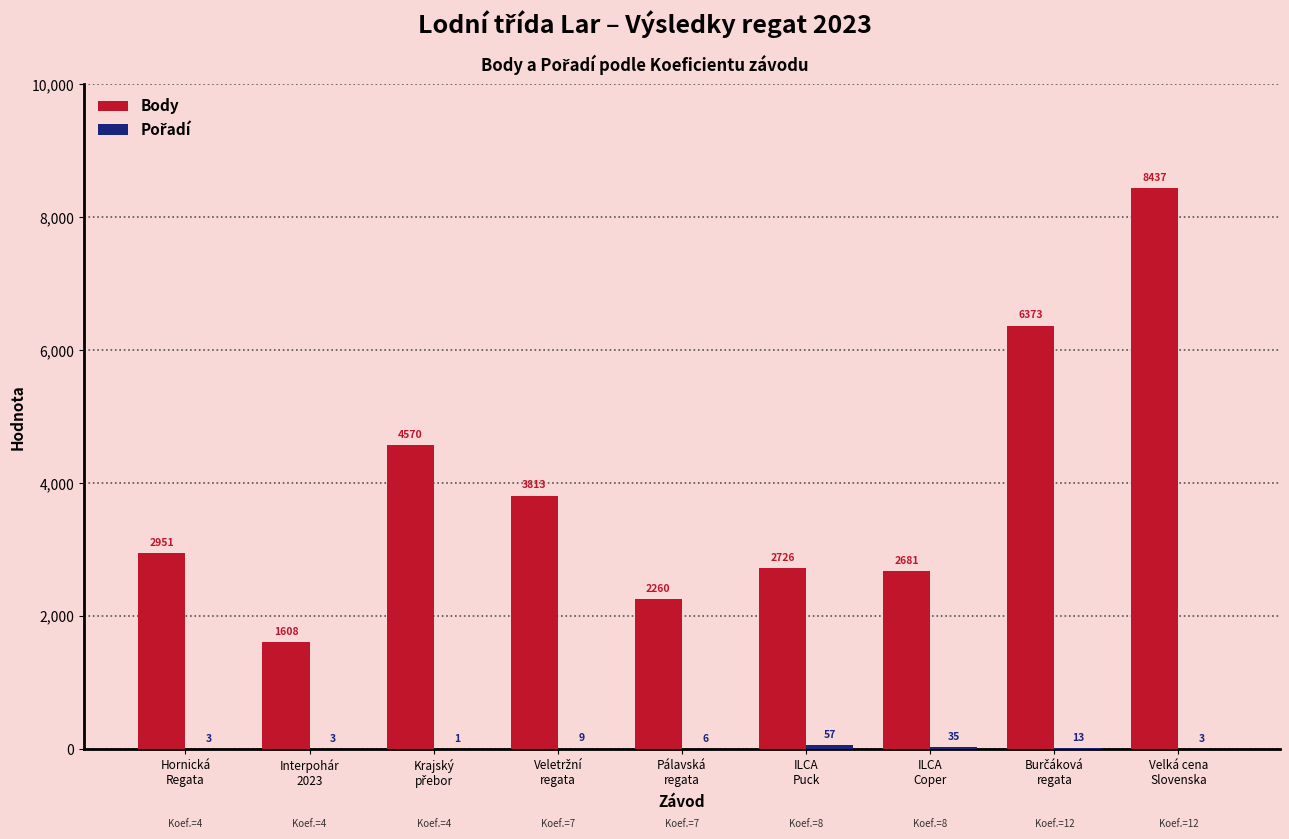

Which series has the largest total across all categories?

Body